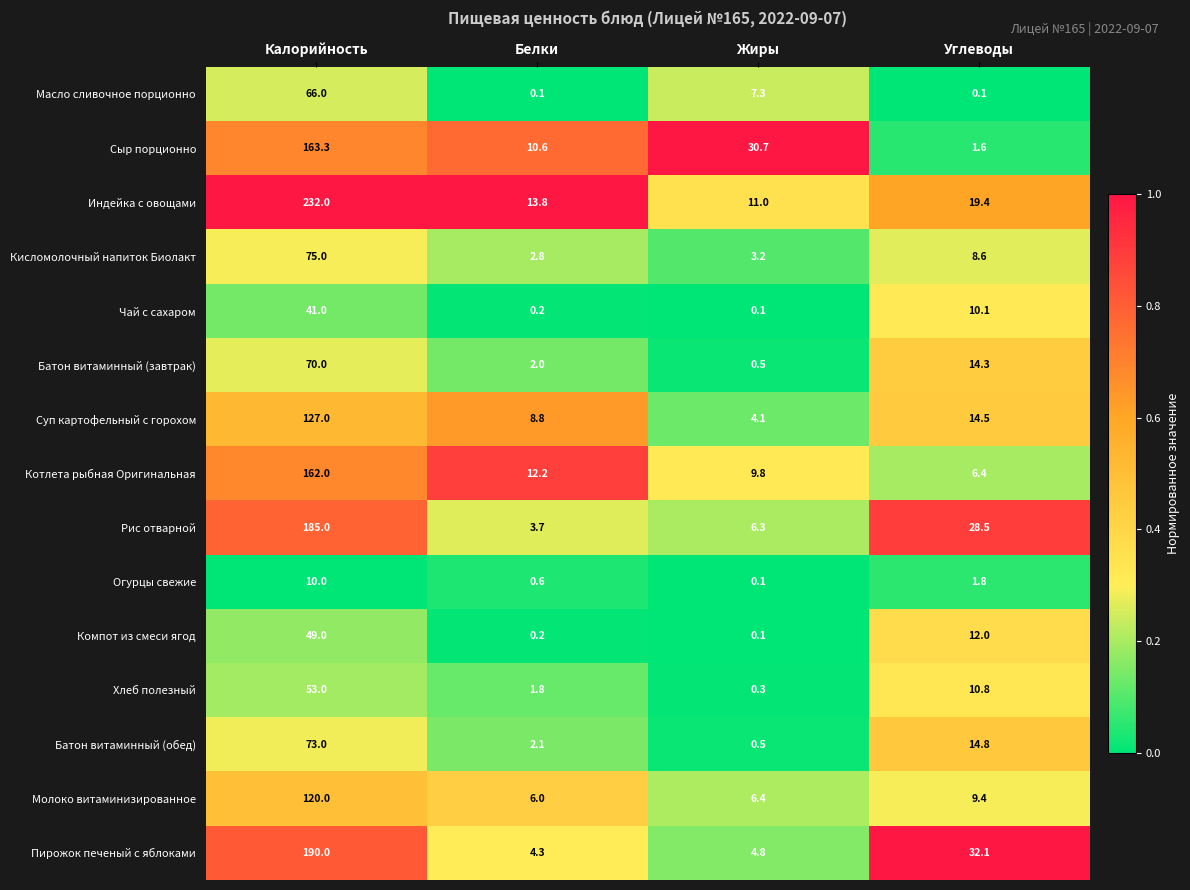

At which category is the sum across all series the highest?

Калорийность